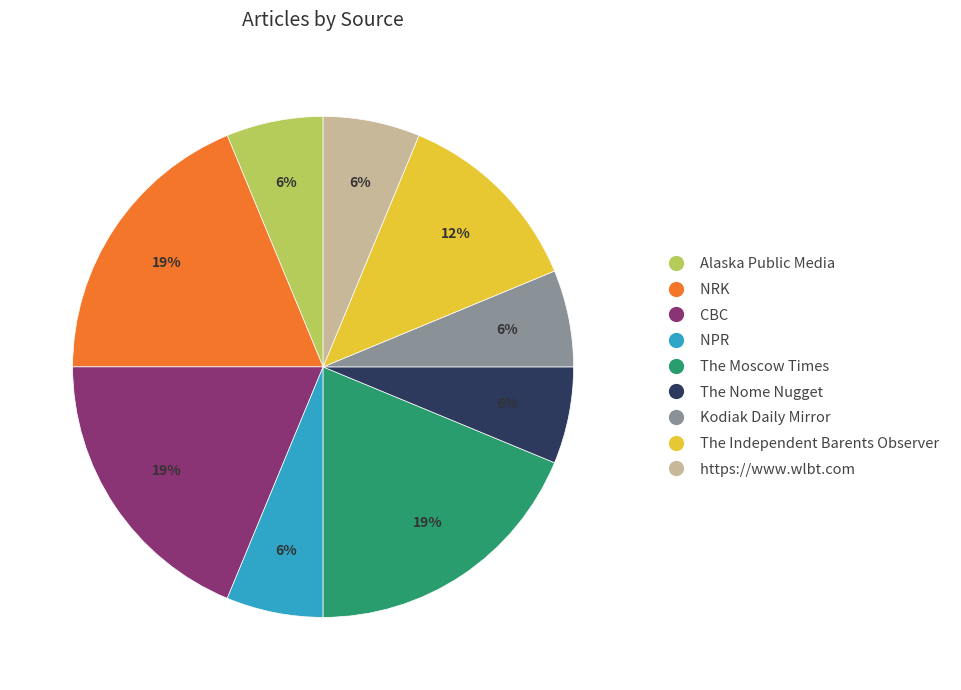

To the nearest percent, what is the average slice percentage?

11%